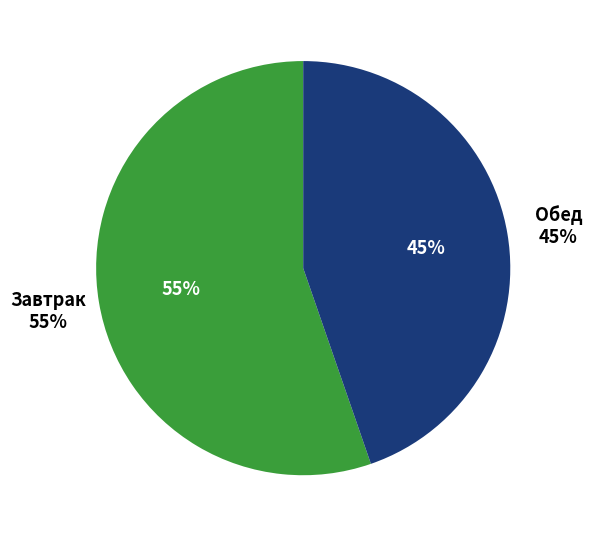

Approximately how many times larger is the value at Обед compared to Завтрак?

0.8